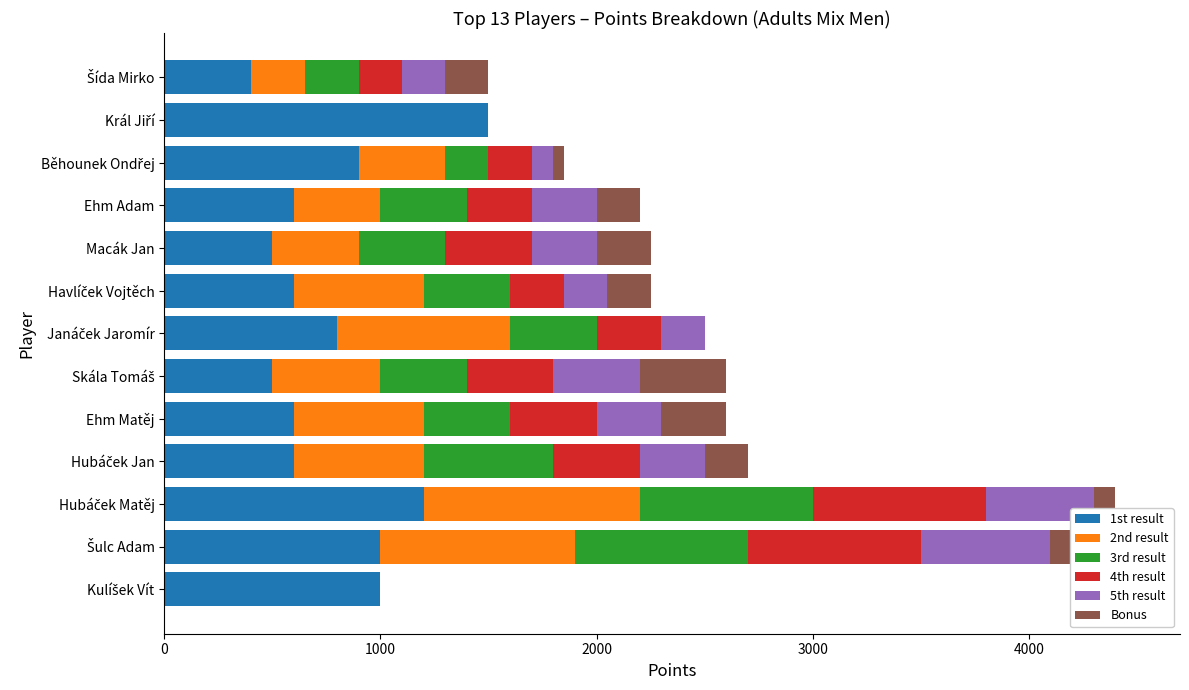

Count the number of categories in the chart.

13